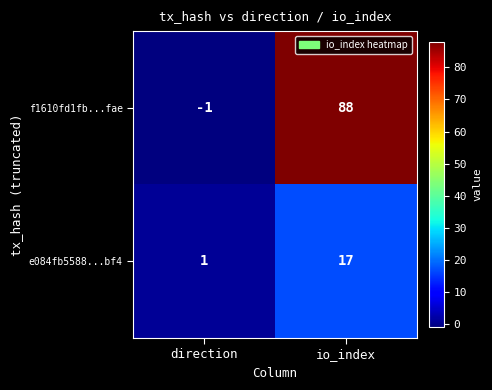

What is the maximum value shown in the chart?

88